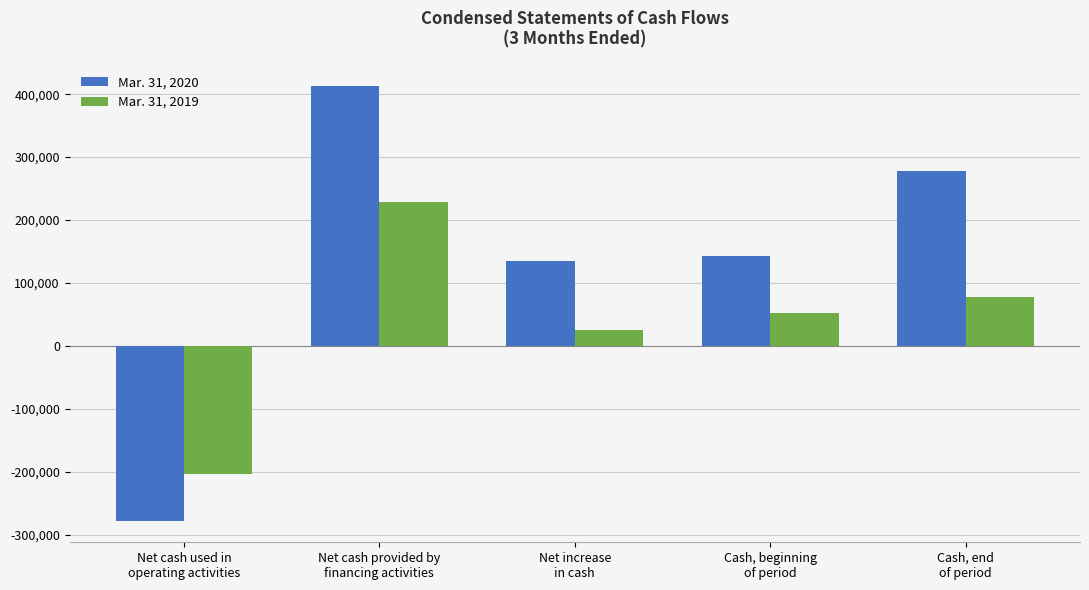

The value of Mar. 31, 2020 at Cash, end
of period is 496876. True or false?

False